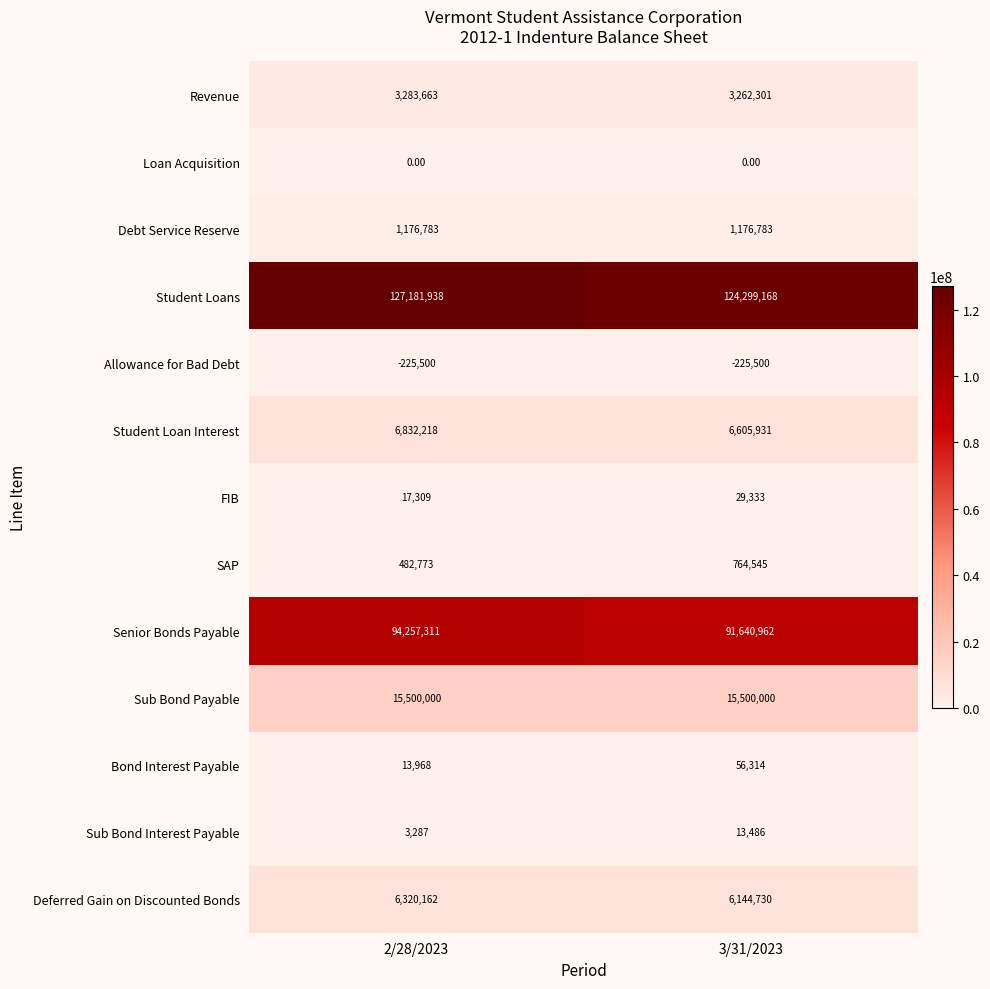

Count the number of data series in this chart.

13